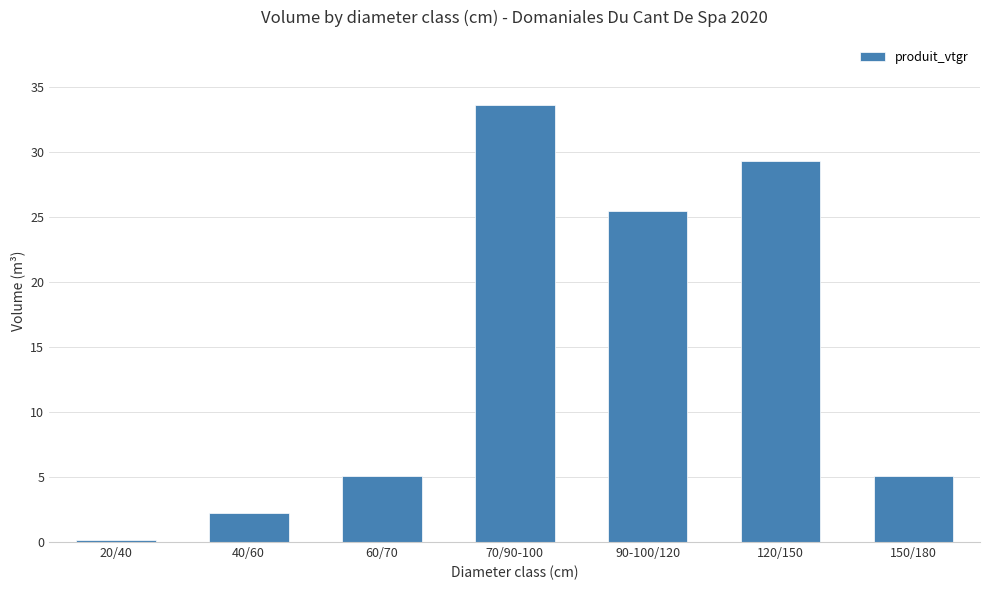

How many bars are there in total?

7